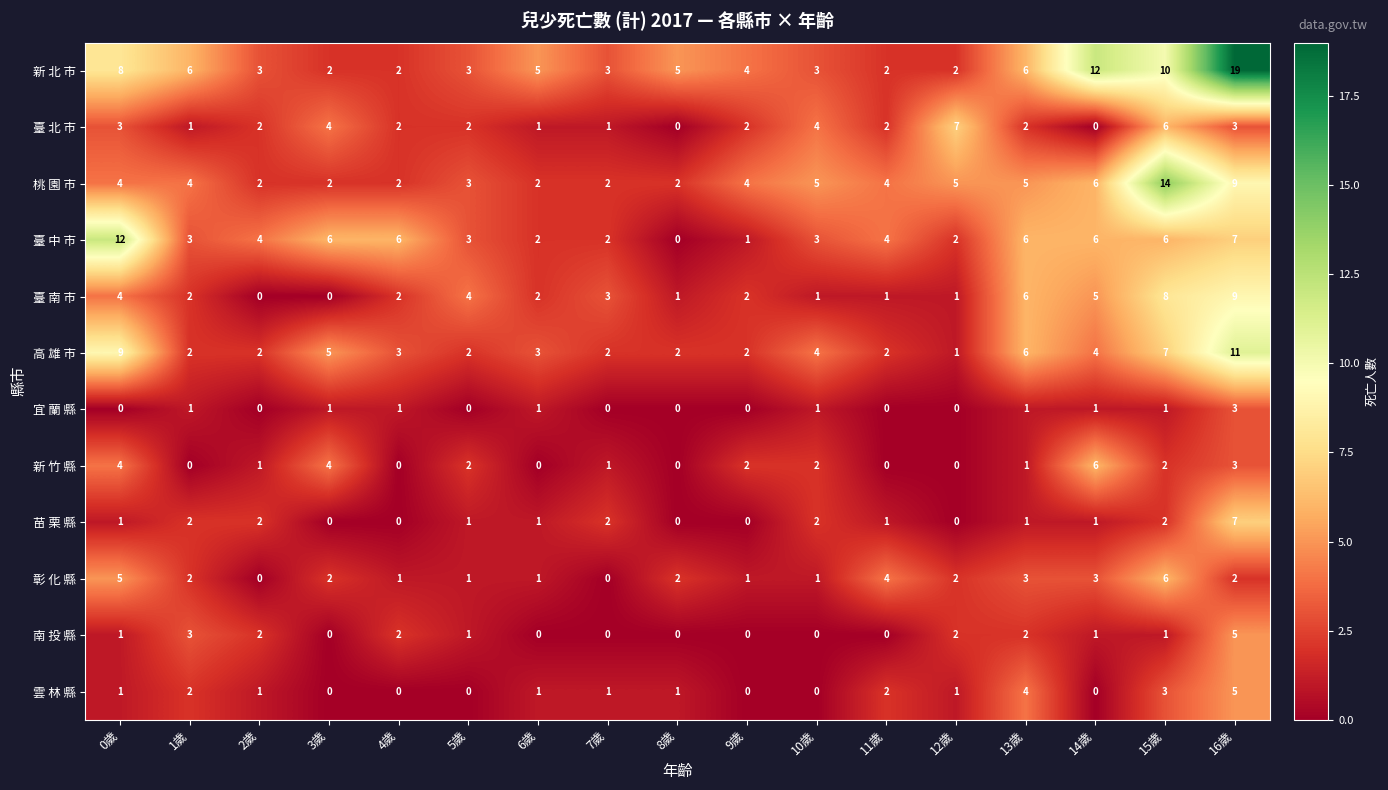

True or false: 新 北 市 has a value of 3 at 3歲.

False